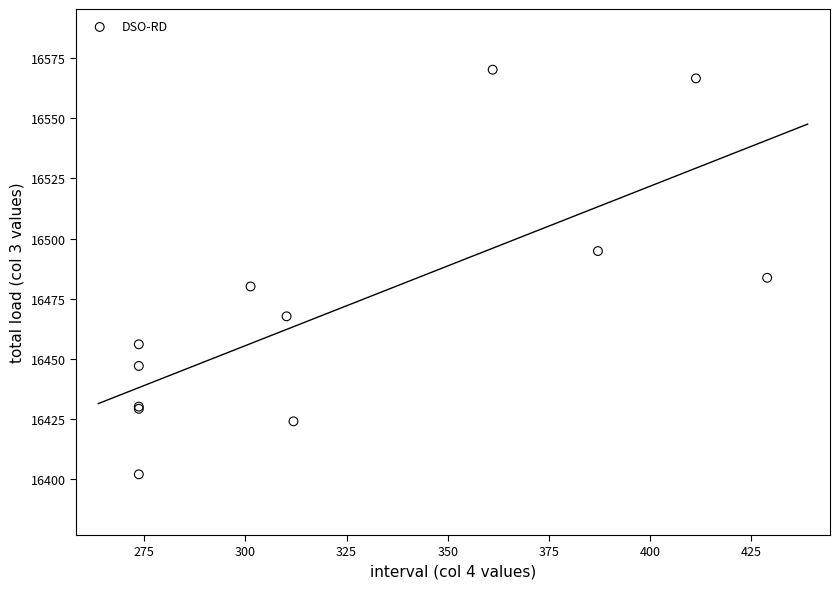

What Y value in the scatter plot is closest to 16486?

16483.7